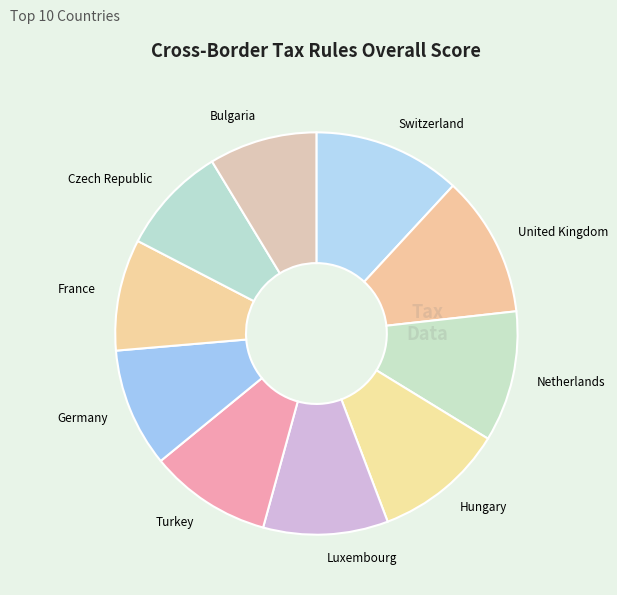

What is the ratio of the value at United Kingdom to the value at Turkey?

1.2